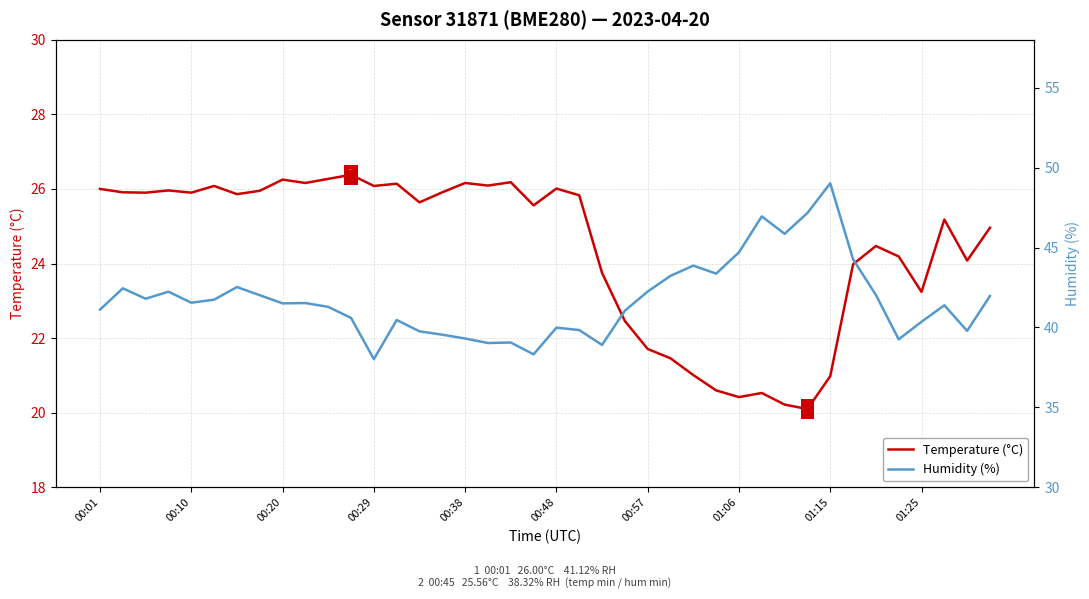

True or false: Humidity (%) and Temperature (°C) cross at least once.

False